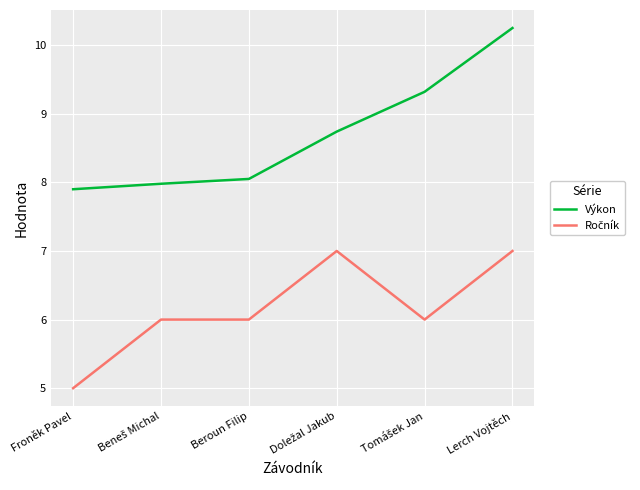

Does the chart have visible grid lines?

Yes